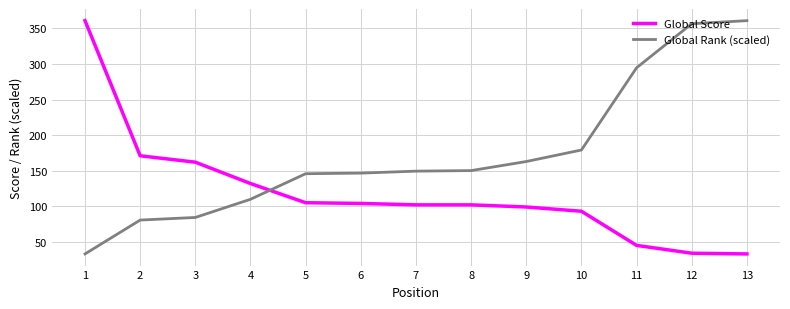

Which series has the largest total across all categories?

Global Rank (scaled)